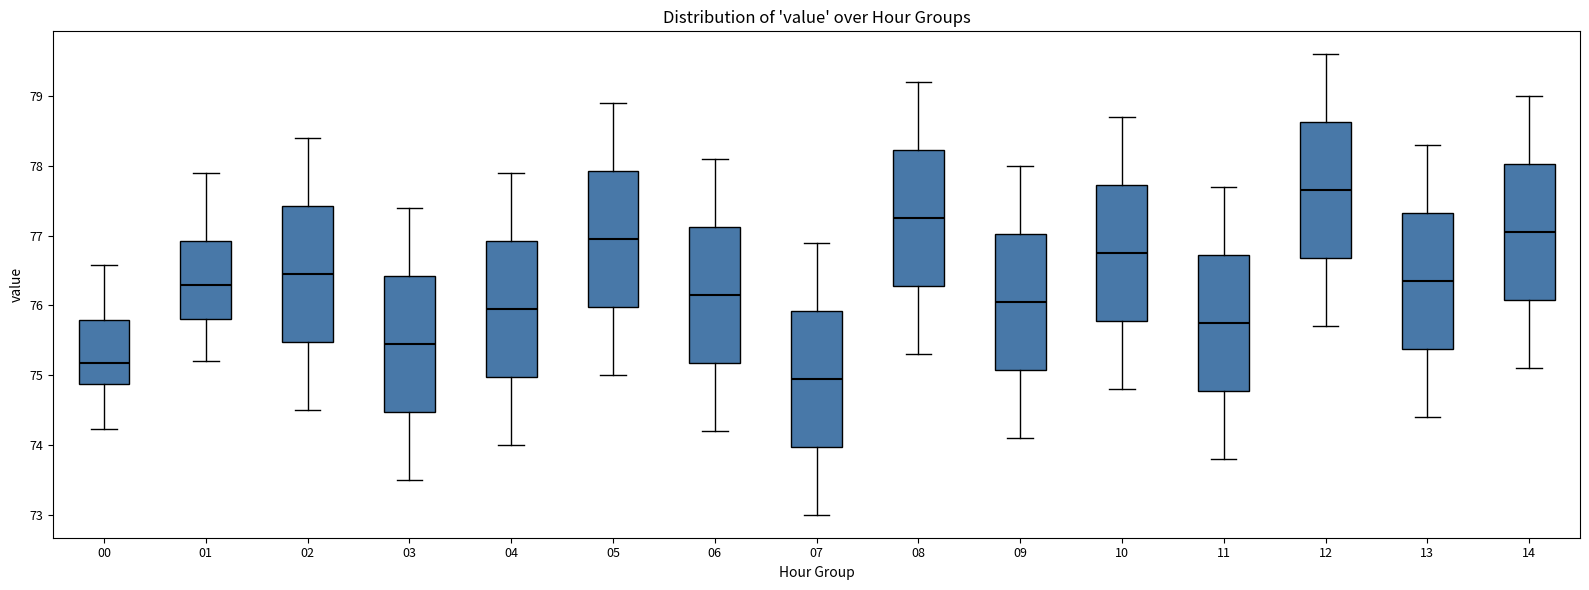

Which box's median line is the highest?

12